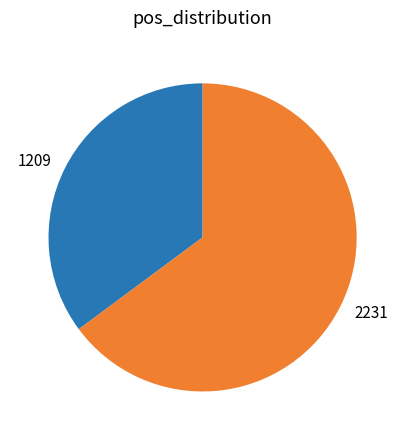

True or false: 2231 accounts for 58% of the total.

False